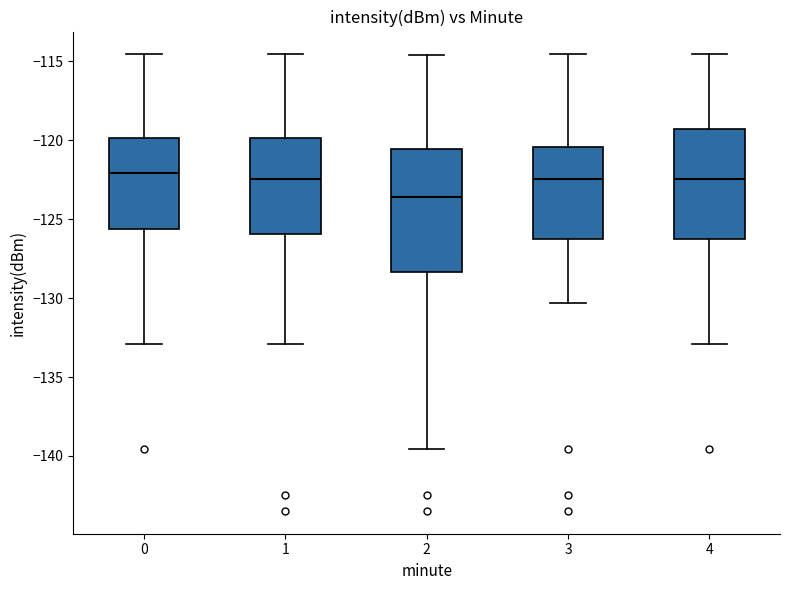

Reading left to right, read every box against the y-axis: the position of its median line, the range the box covers, and the ends of its whiskers. The values are not printed on the chart, so give them approximately, as read against the axis.

0: median -122.0, box -125.5 to -120.0, whiskers -133.0 to -114.5
1: median -122.5, box -126.0 to -120.0, whiskers -133.0 to -114.5
2: median -123.5, box -128.5 to -120.5, whiskers -139.5 to -114.5
3: median -122.5, box -126.5 to -120.5, whiskers -130.5 to -114.5
4: median -122.5, box -126.5 to -119.5, whiskers -133.0 to -114.5